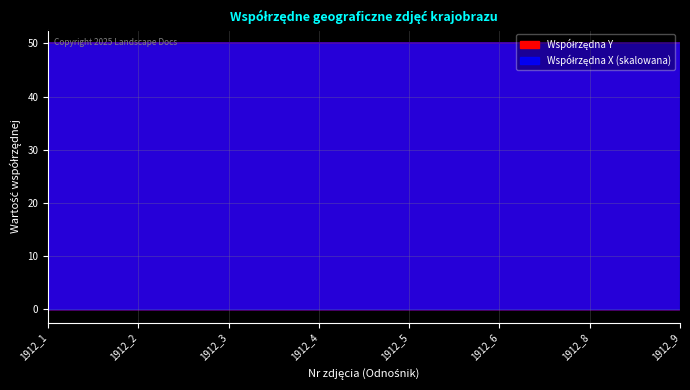

Rank the series at 1912_2 from highest to lowest value.

Współrzędna Y, Współrzędna X